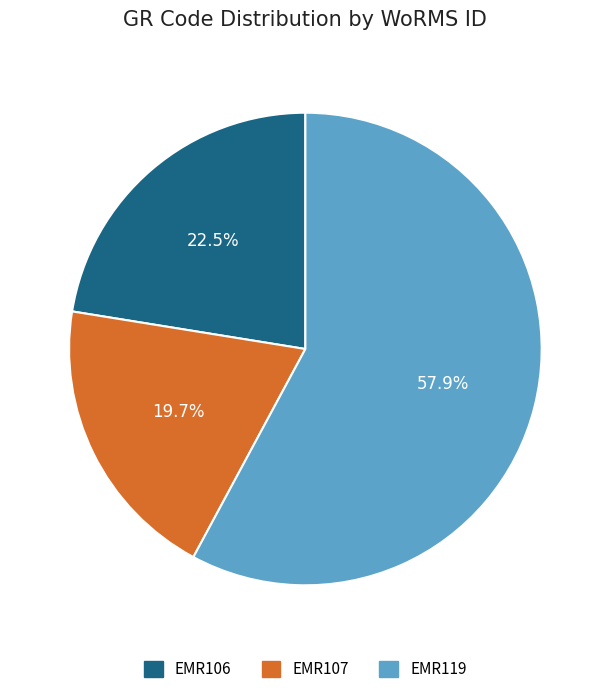

How many segments does this pie chart have?

3